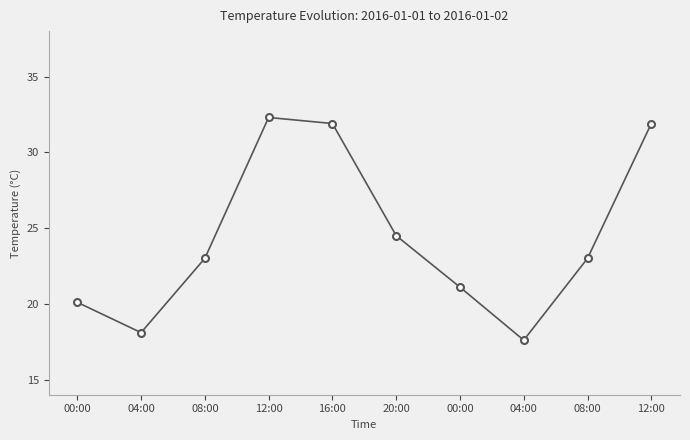

Count the number of categories in the chart.

10